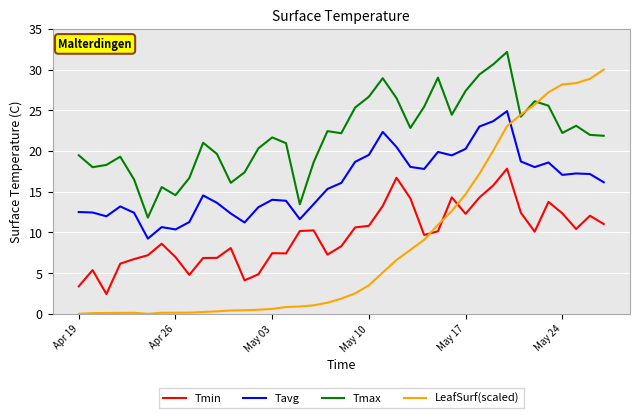

List the series in order of their peak value, highest first.

Tmax, LeafSurf(scaled), Tavg, Tmin